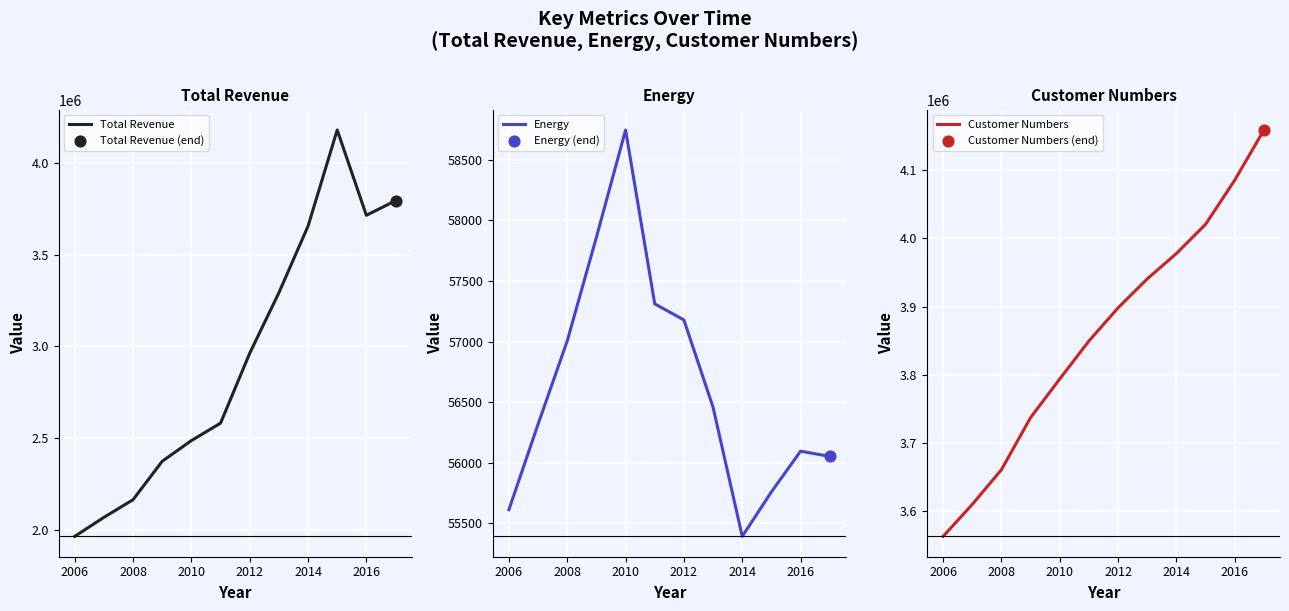

What is the minimum value for Total Revenue?

1964527.2